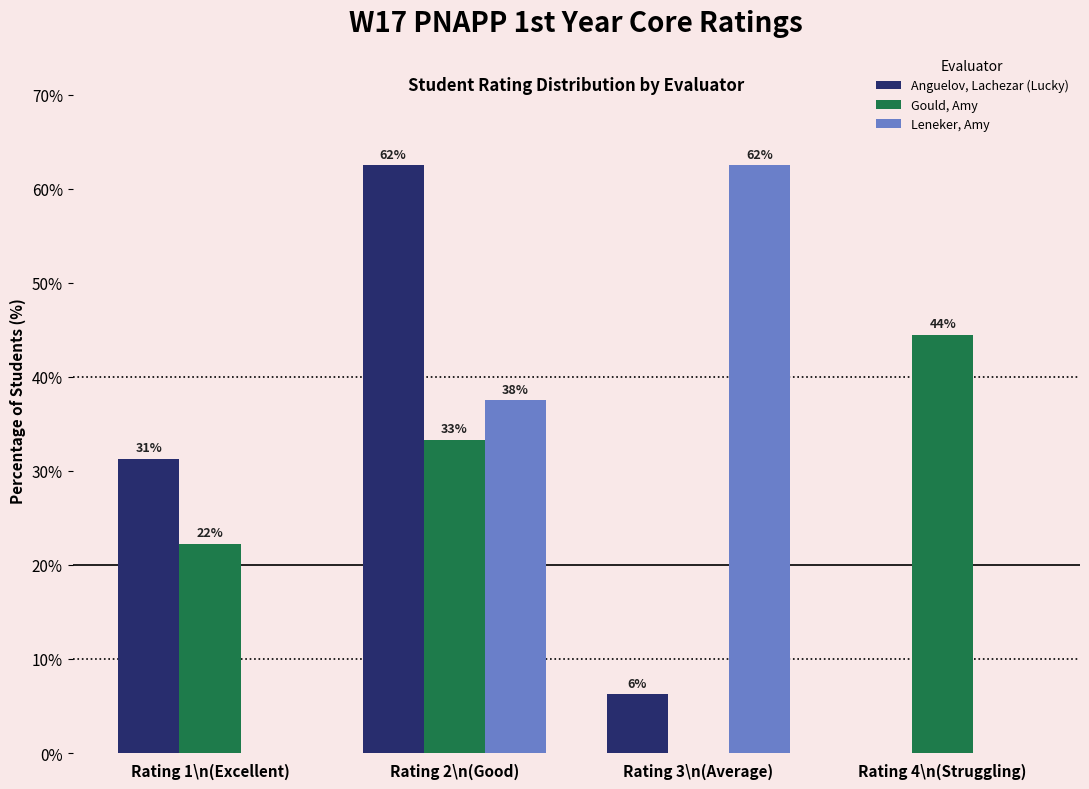

Which series has the widest spread of values?

Anguelov, Lachezar (Lucky)